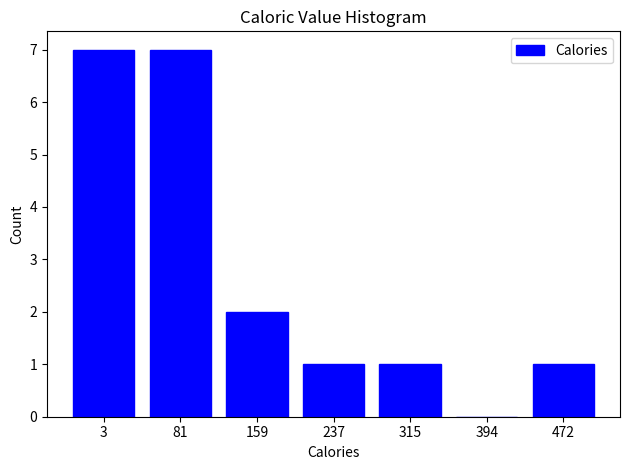

Reading left to right, what are all the values shown in this chart?

3=7	81=7	159=2	237=1	315=1	394=0	472=1